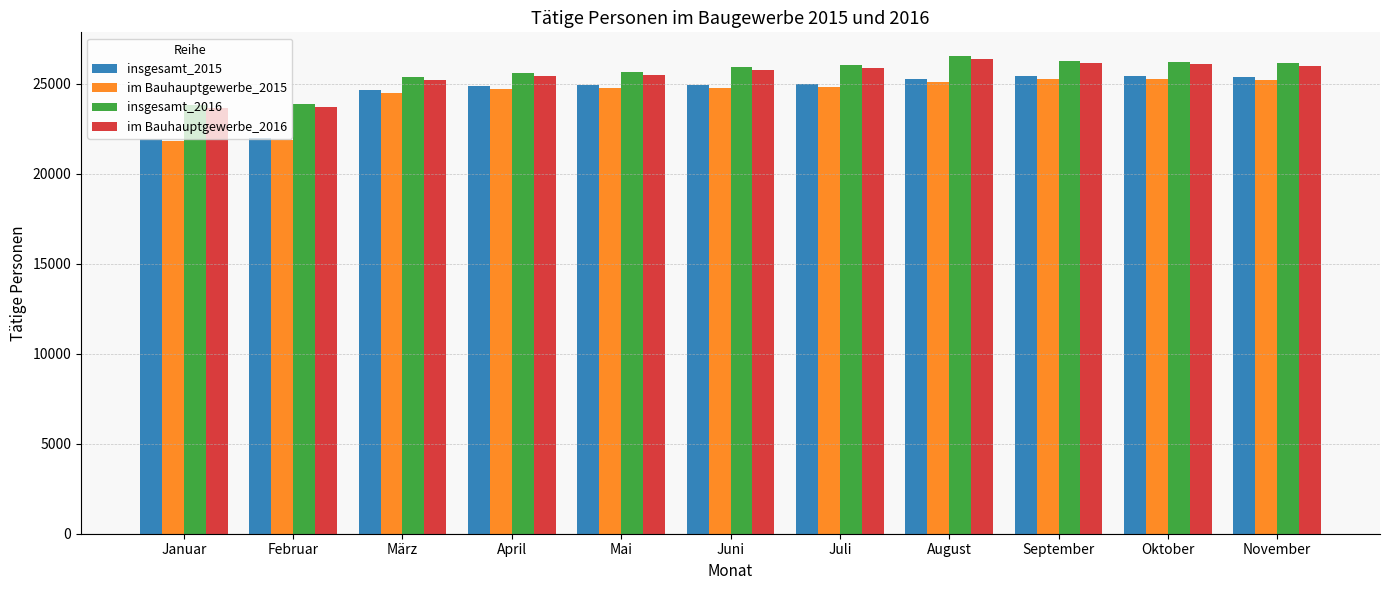

The insgesamt_2015 series shows 22009 at Februar. True or false?

True